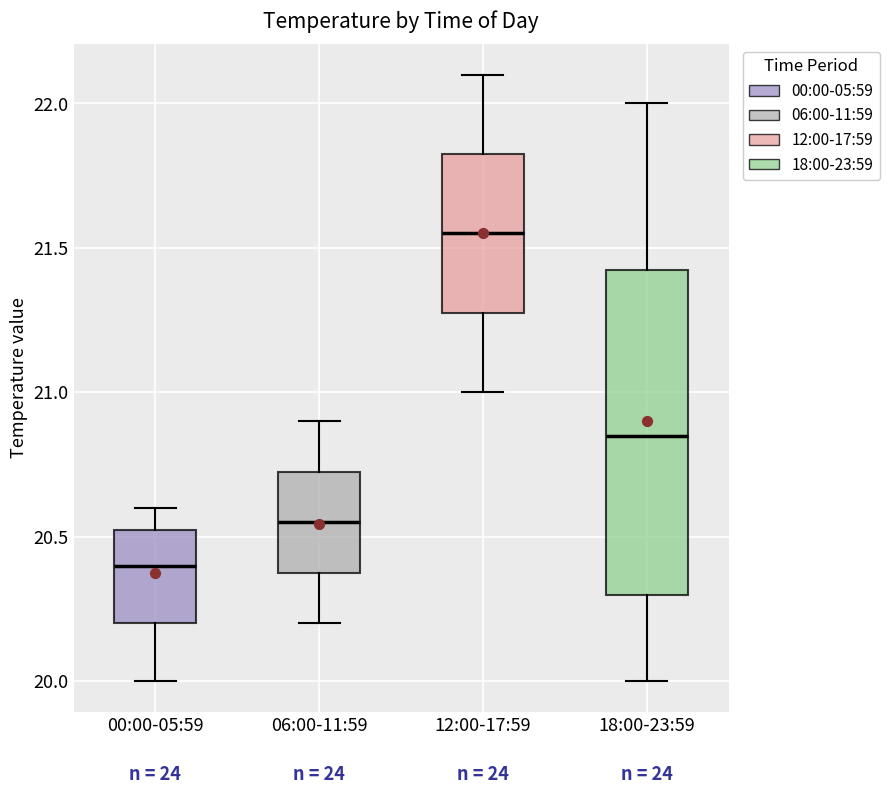

Reading left to right, transcribe this box plot: for each box, give where its median line is, the range the box spans, and where its two whiskers end, as read against the y-axis. The values are not printed on the chart, so give them approximately, as read against the axis.

00:00-05:59: median 20.40, box 20.20 to 20.55, whiskers 20.00 to 20.60
06:00-11:59: median 20.55, box 20.40 to 20.75, whiskers 20.20 to 20.90
12:00-17:59: median 21.55, box 21.30 to 21.85, whiskers 21.00 to 22.10
18:00-23:59: median 20.85, box 20.30 to 21.45, whiskers 20.00 to 22.00